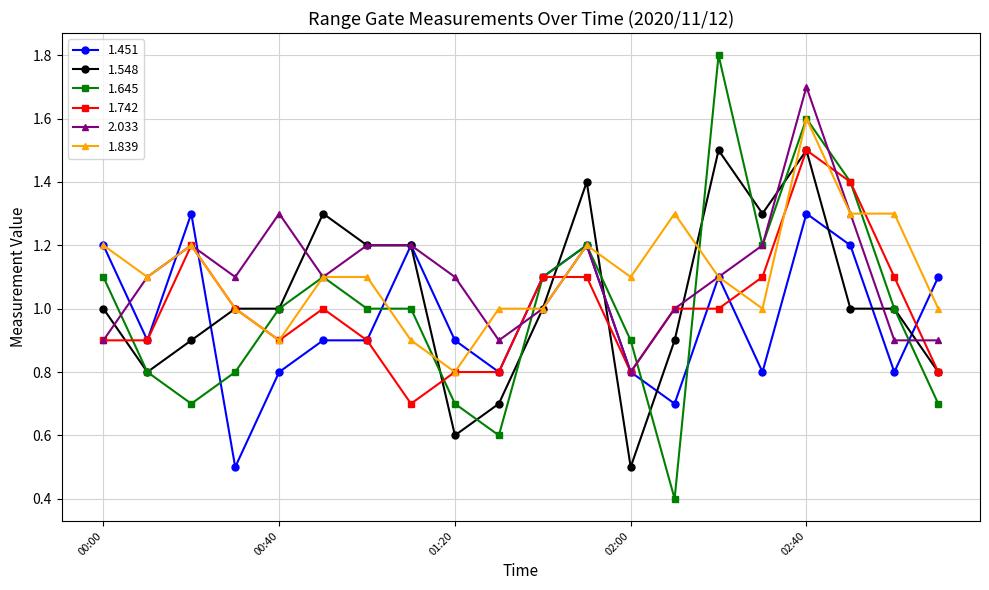

What is the maximum value shown in the chart?

1.8